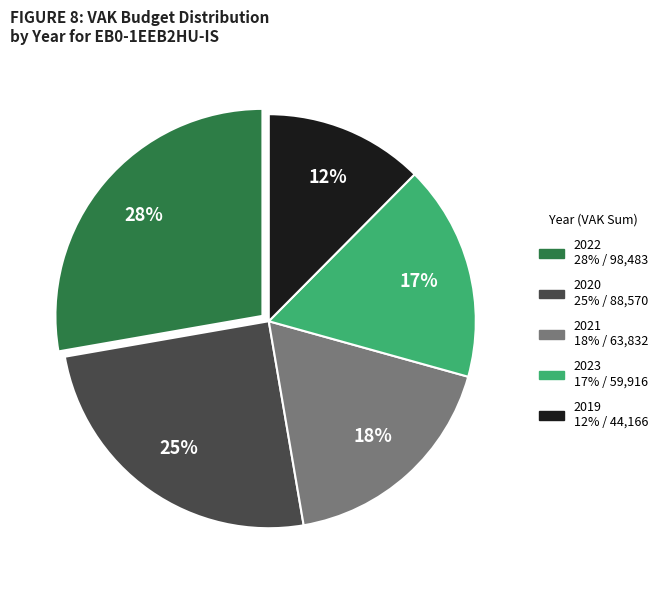

Is there any slice that represents more than half of the pie?

No